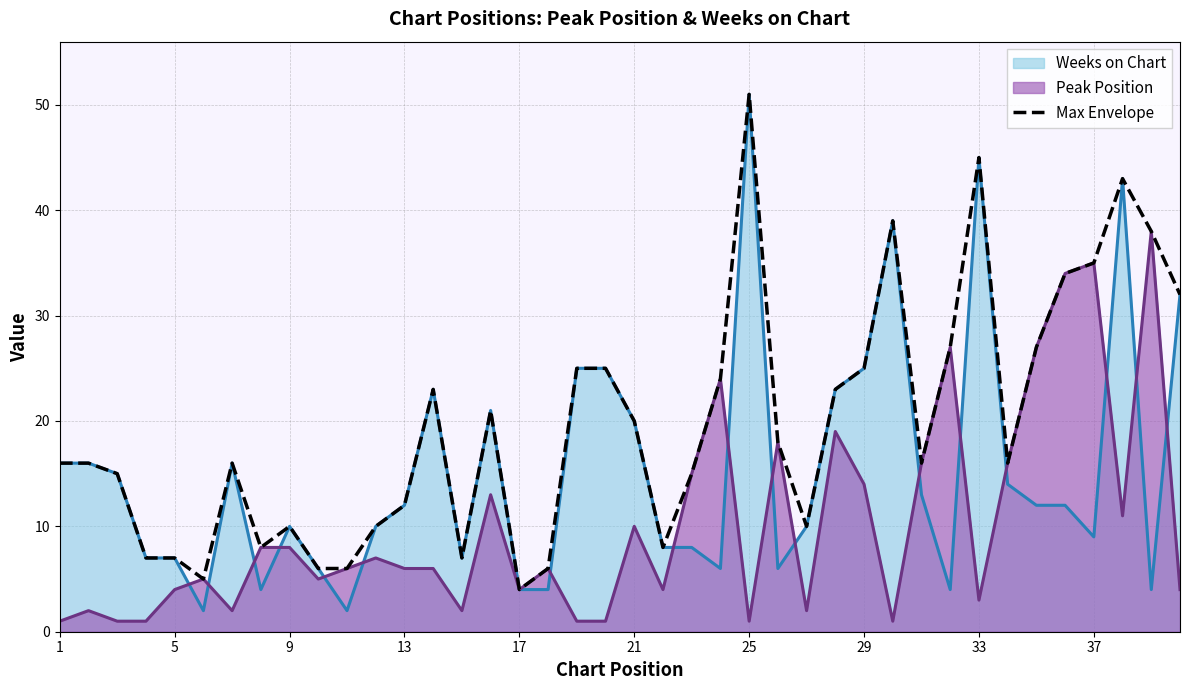

How many points are lower than both their immediate neighbors (excluding endpoints)?

8